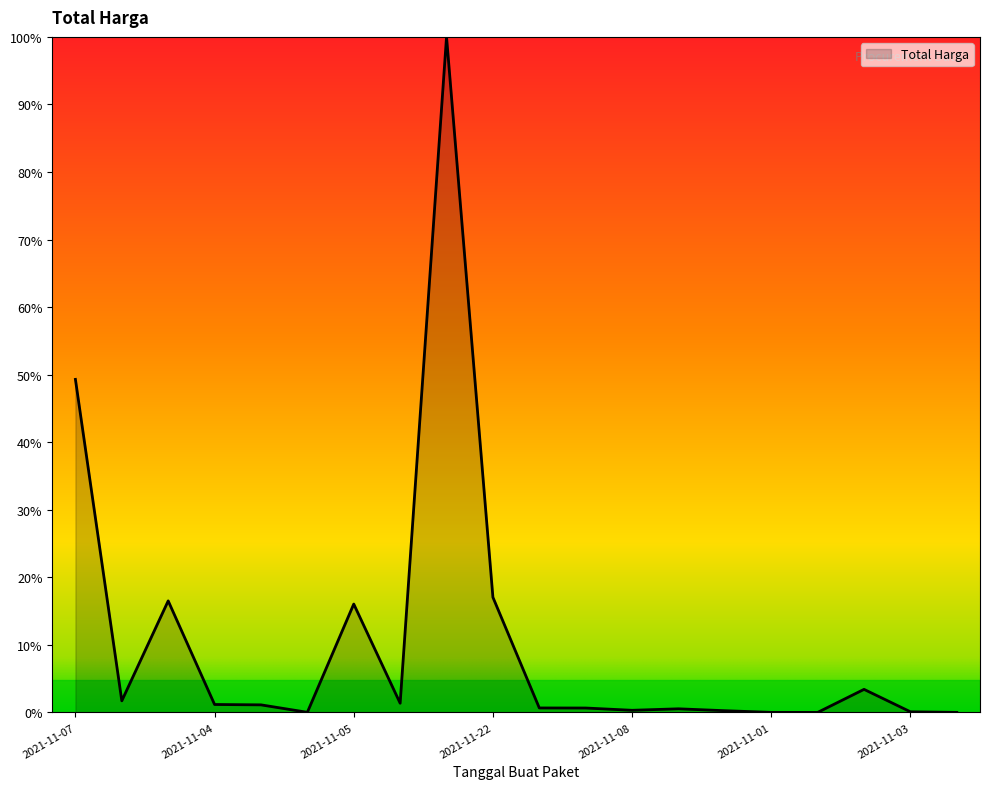

Is this an area chart (filled region under the line)?

Yes